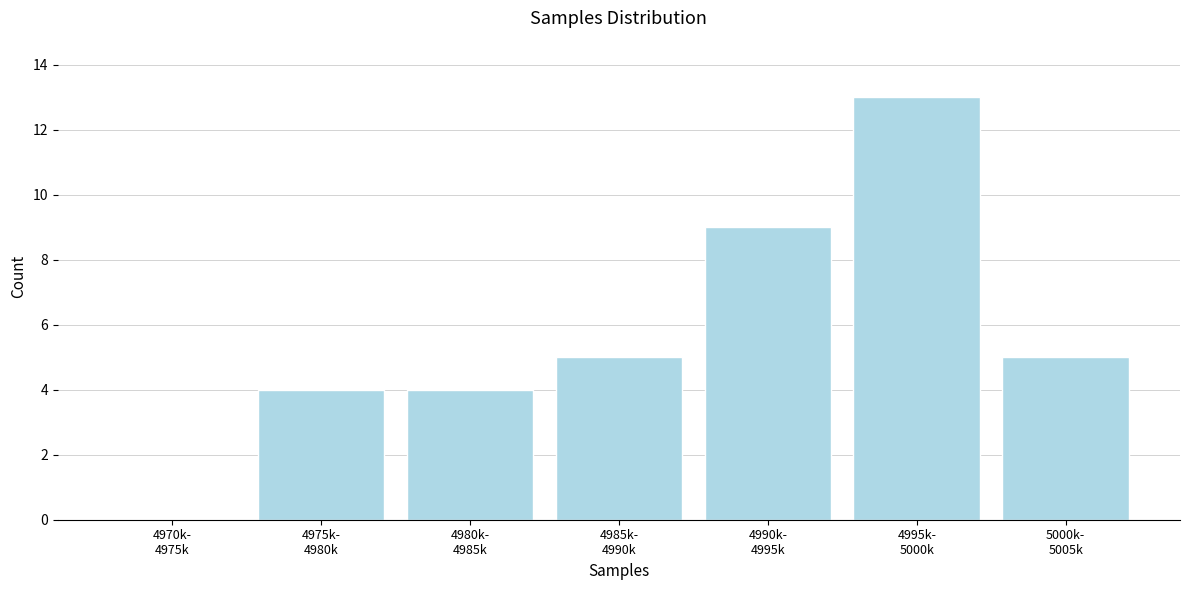

What is the sum of all values?

40